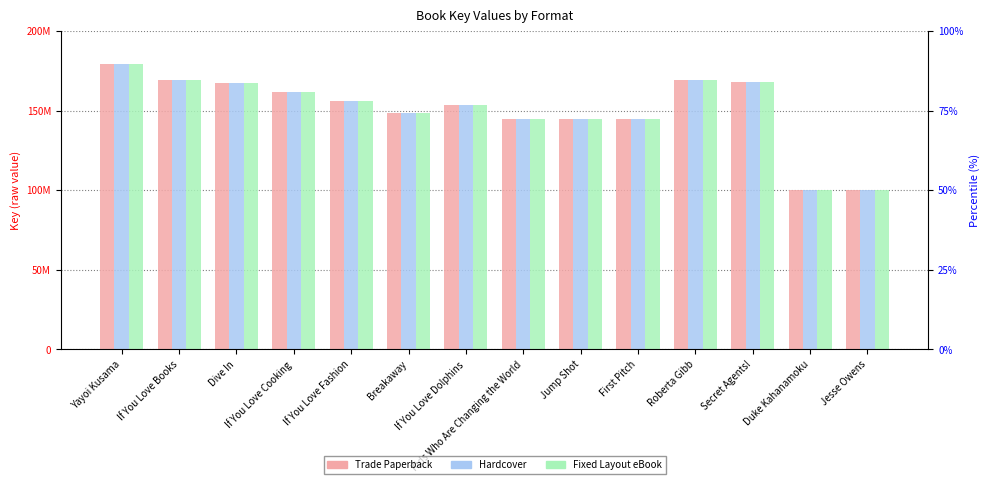

Is the value of Trade Paperback at First Pitch greater than the value of Fixed Layout eBook at Dive In?

No